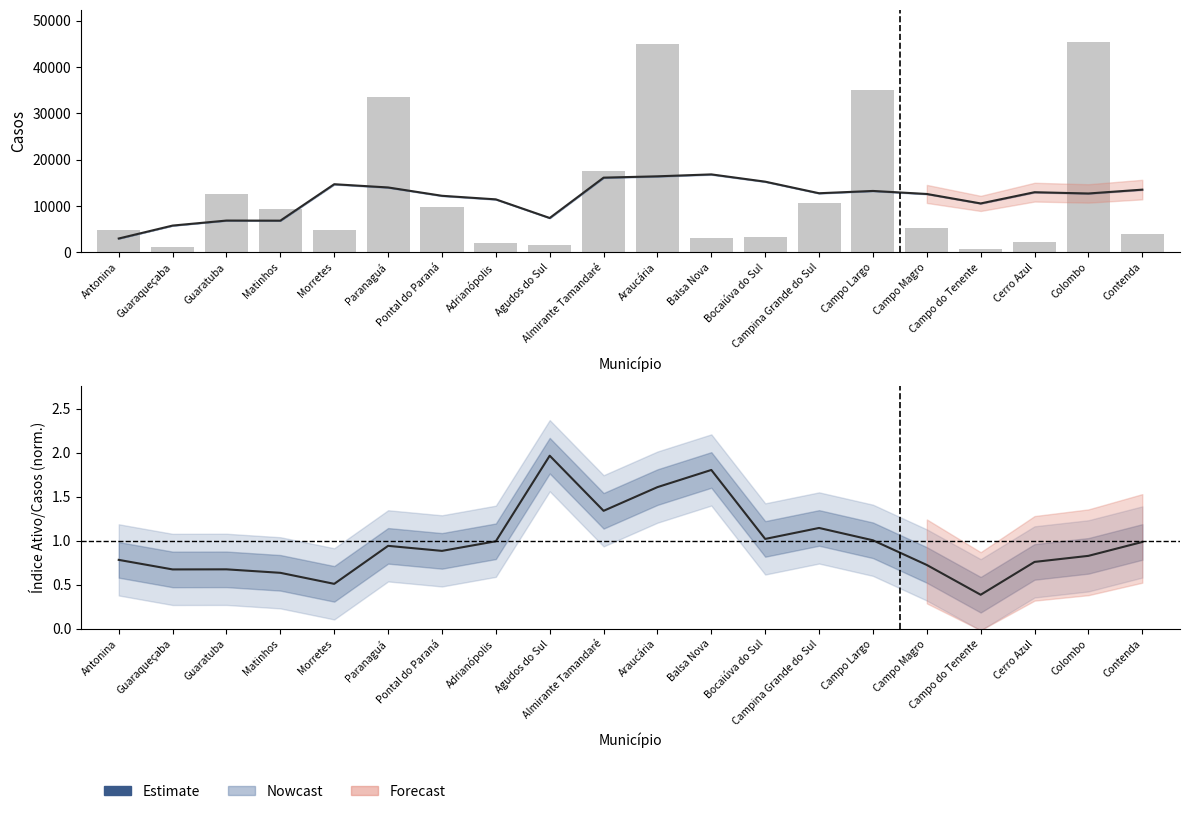

List the labels in order of value, largest first.

Colombo, Araucária, Campo Largo, Paranaguá, Almirante Tamandaré, Guaratuba, Campina Grande do Sul, Pontal do Paraná, Matinhos, Campo Magro, Antonina, Morretes, Contenda, Bocaiúva do Sul, Balsa Nova, Cerro Azul, Adrianópolis, Agudos do Sul, Guaraqueçaba, Campo do Tenente